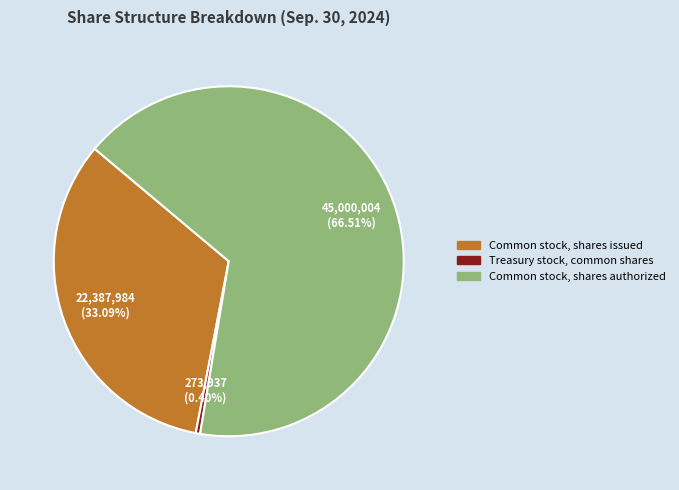

Between Common stock, shares authorized and Common stock, shares issued, which is larger?

Common stock, shares authorized